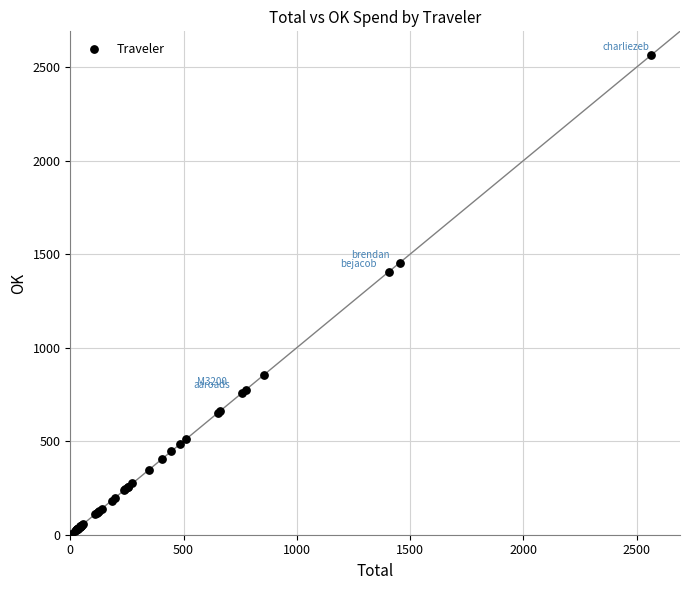

What Y value in the scatter plot is closest to 1283?

1404.6